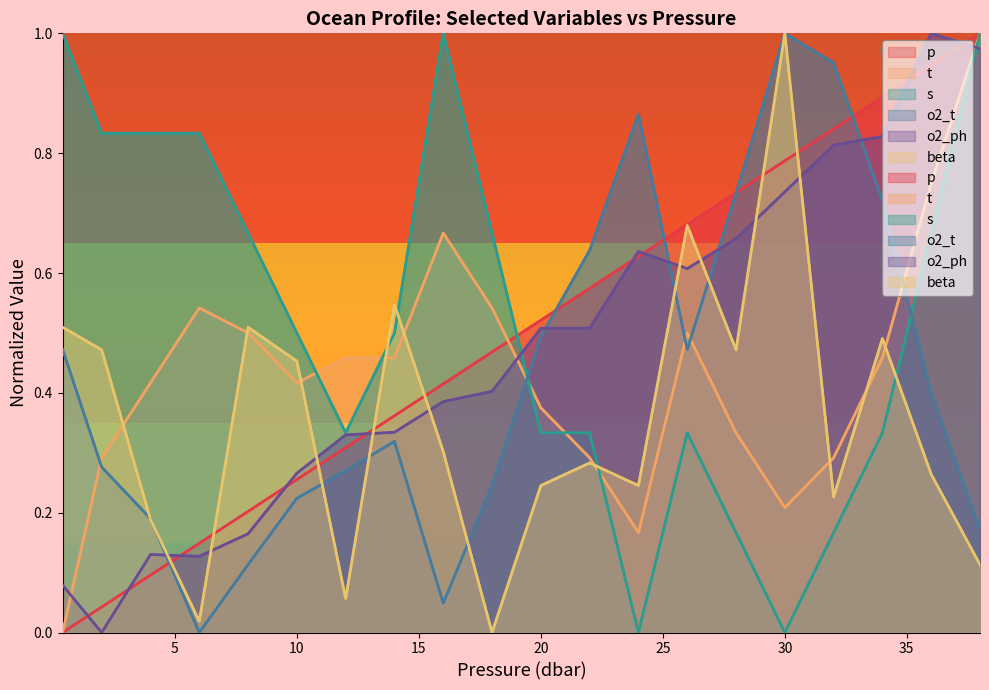

The p series shows 0.5 at 26.0. True or false?

False